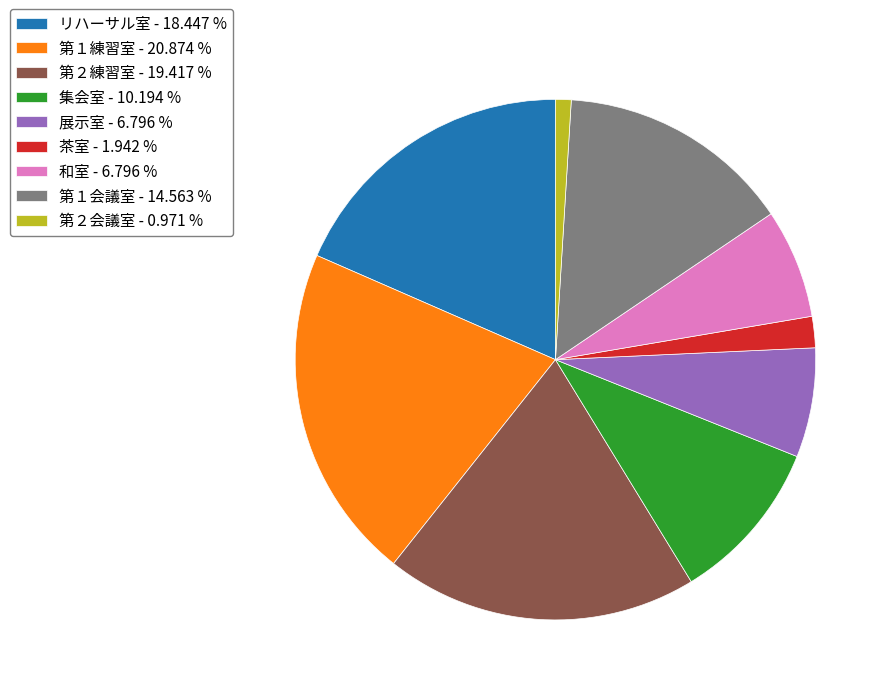

Is the sum of 第１会議室 - 14.563 % and 茶室 - 1.942 % greater than half?

No